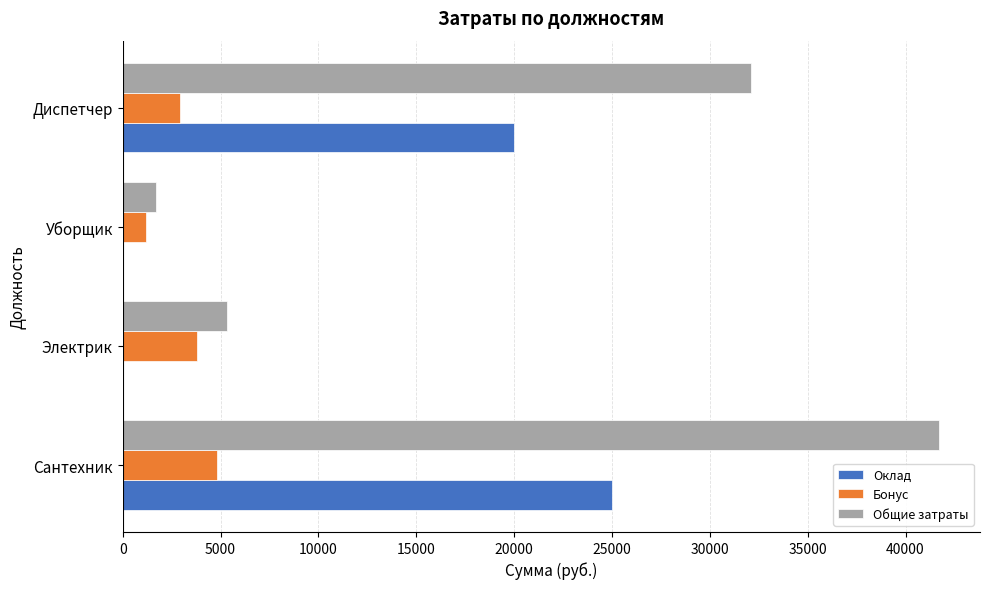

The value of Общие затраты at Сантехник is 41720.0. True or false?

True